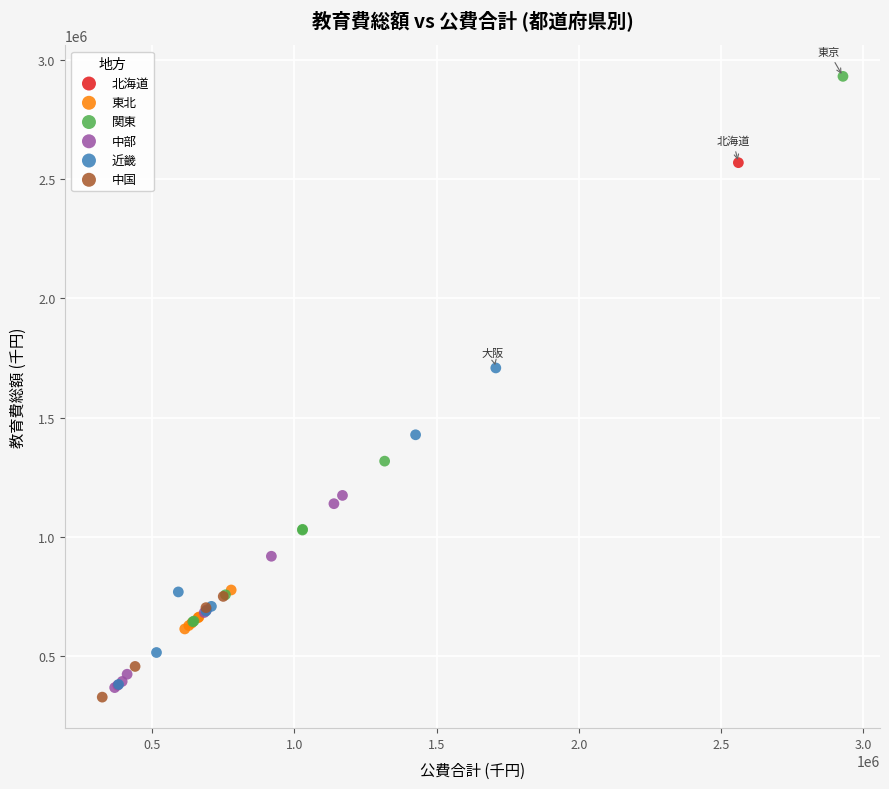

Which series reaches the minimum Y coordinate?

中国